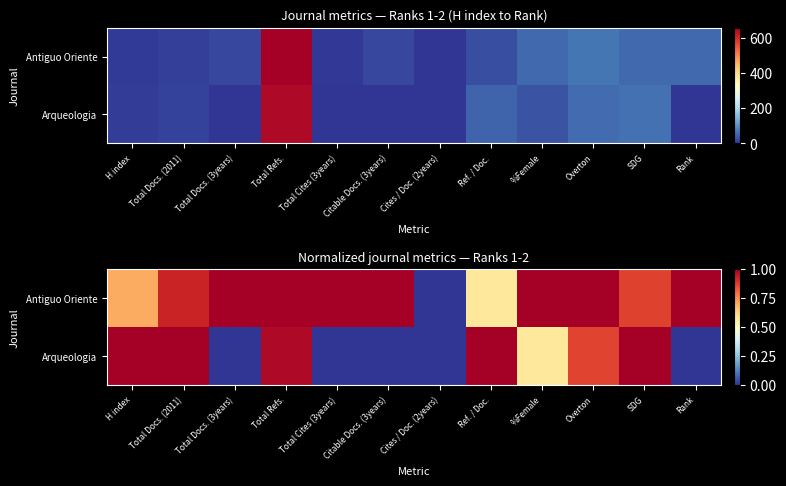

What is the spread (max minus min) of values at Overton?

0.1